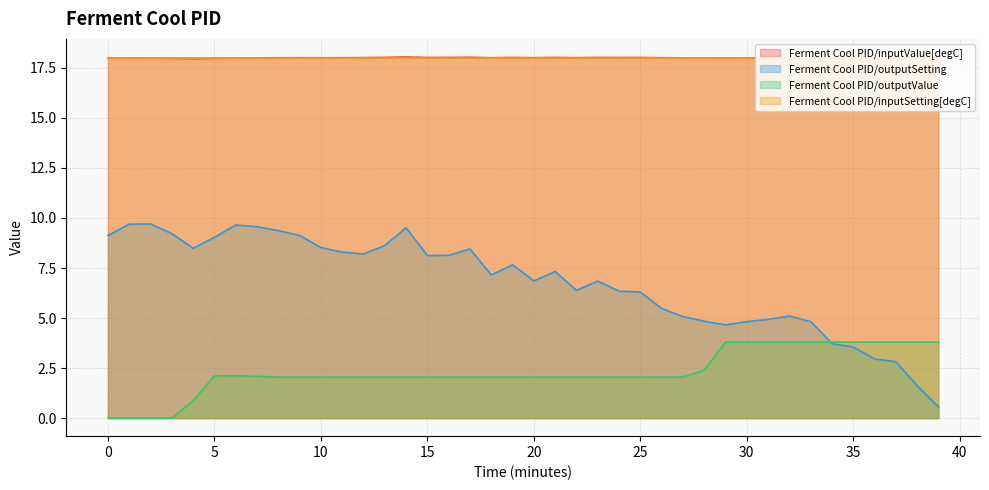

Which series has the widest spread of values?

Ferment Cool PID/outputSetting